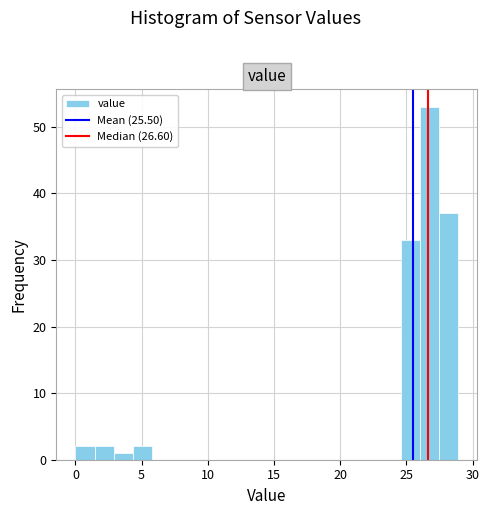

Read against the x-axis, roughly where is the centre of the tallest bar?

26.5